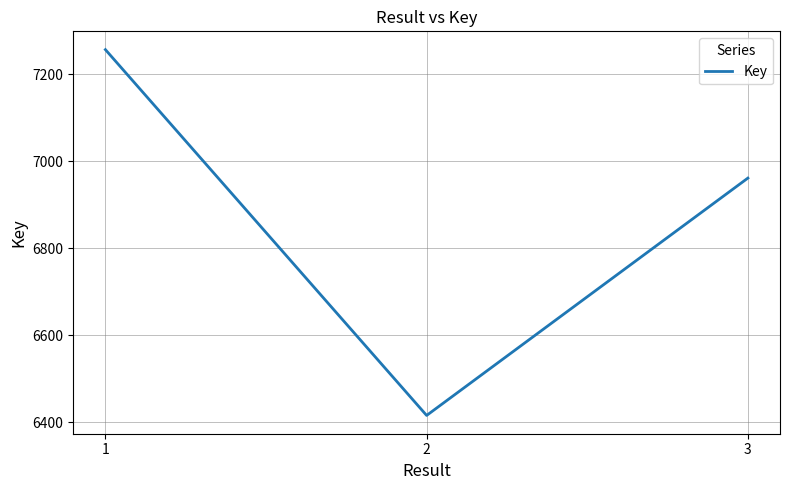

How many series are shown in this chart?

1